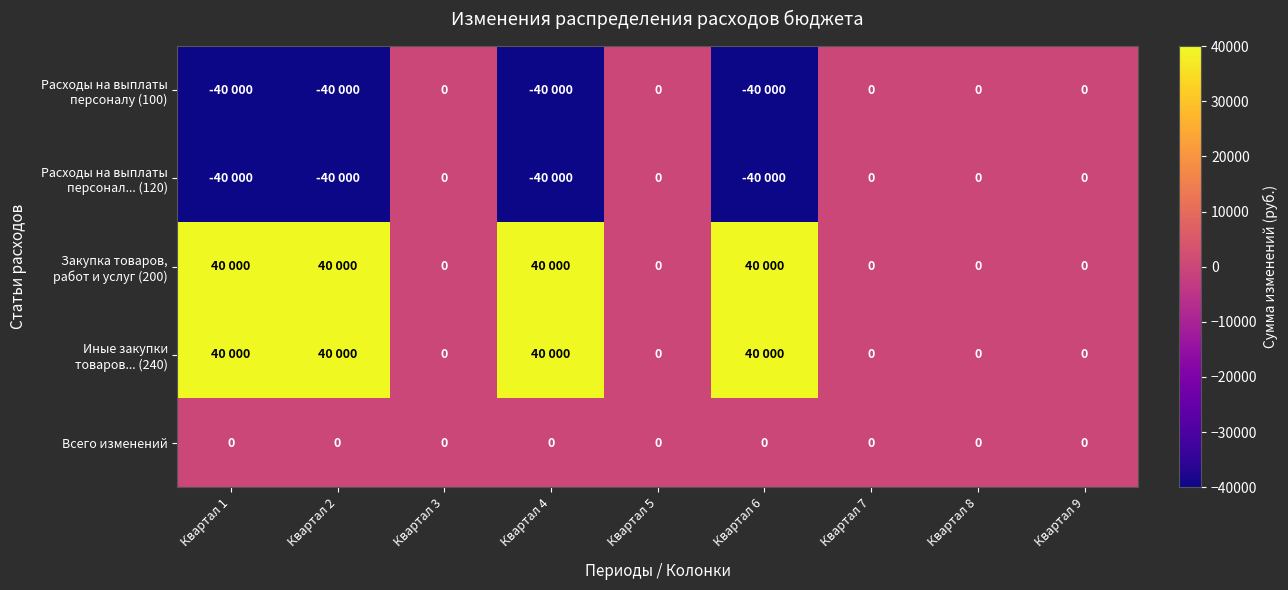

Is it true that Расходы на выплаты персонал... (120) equals -40000 at Квартал 6?

True